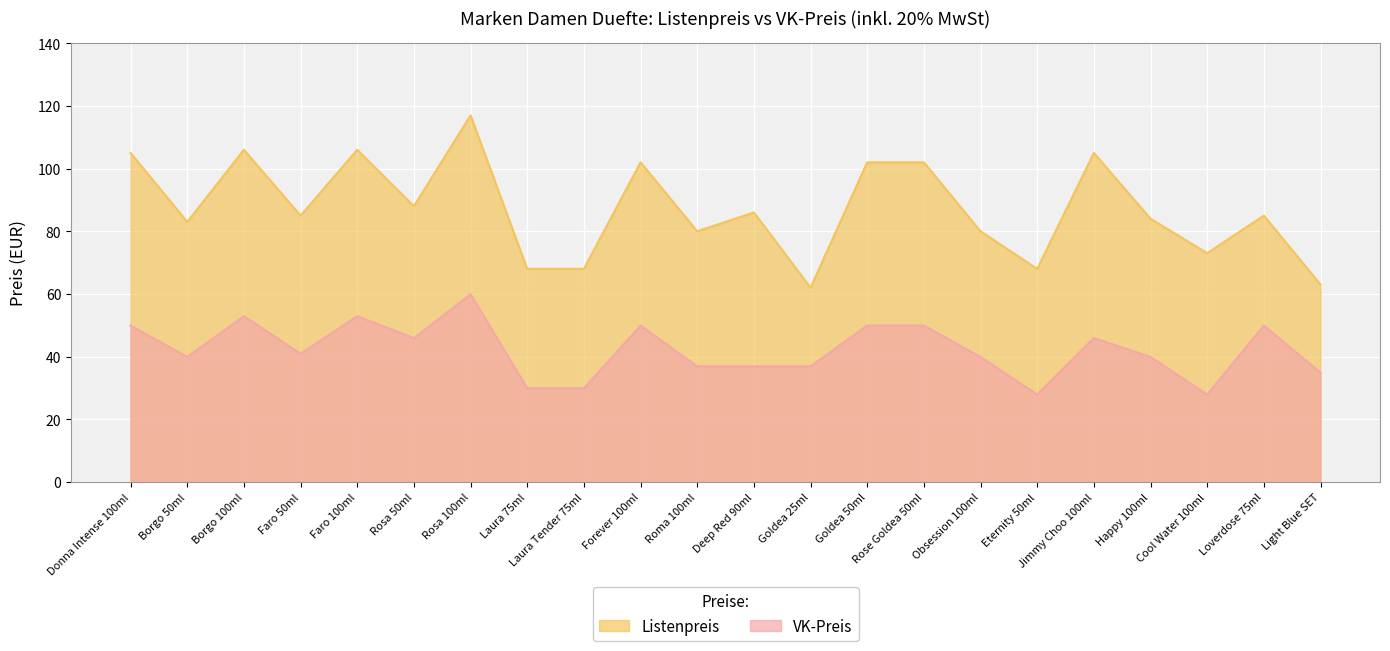

The value of VK-Preis at Roma 100ml is 25.3. True or false?

False